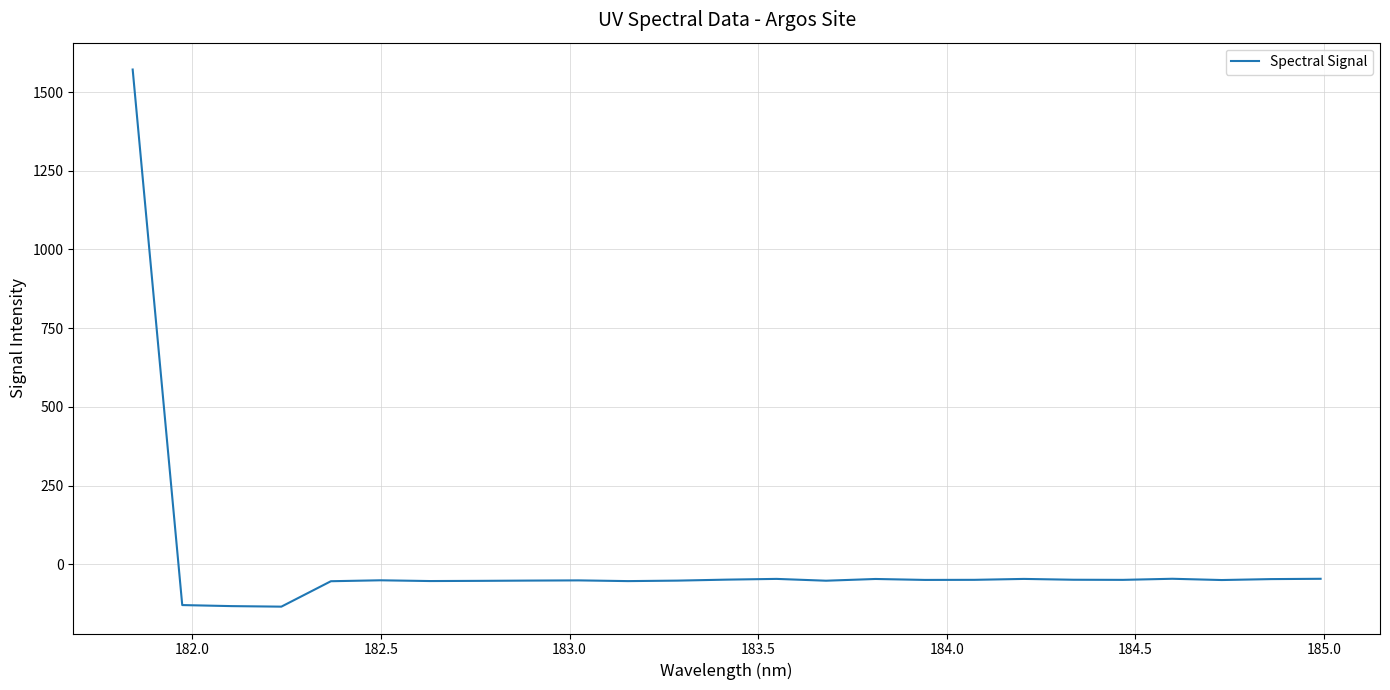

What is the maximum value shown in the chart?

1571.4